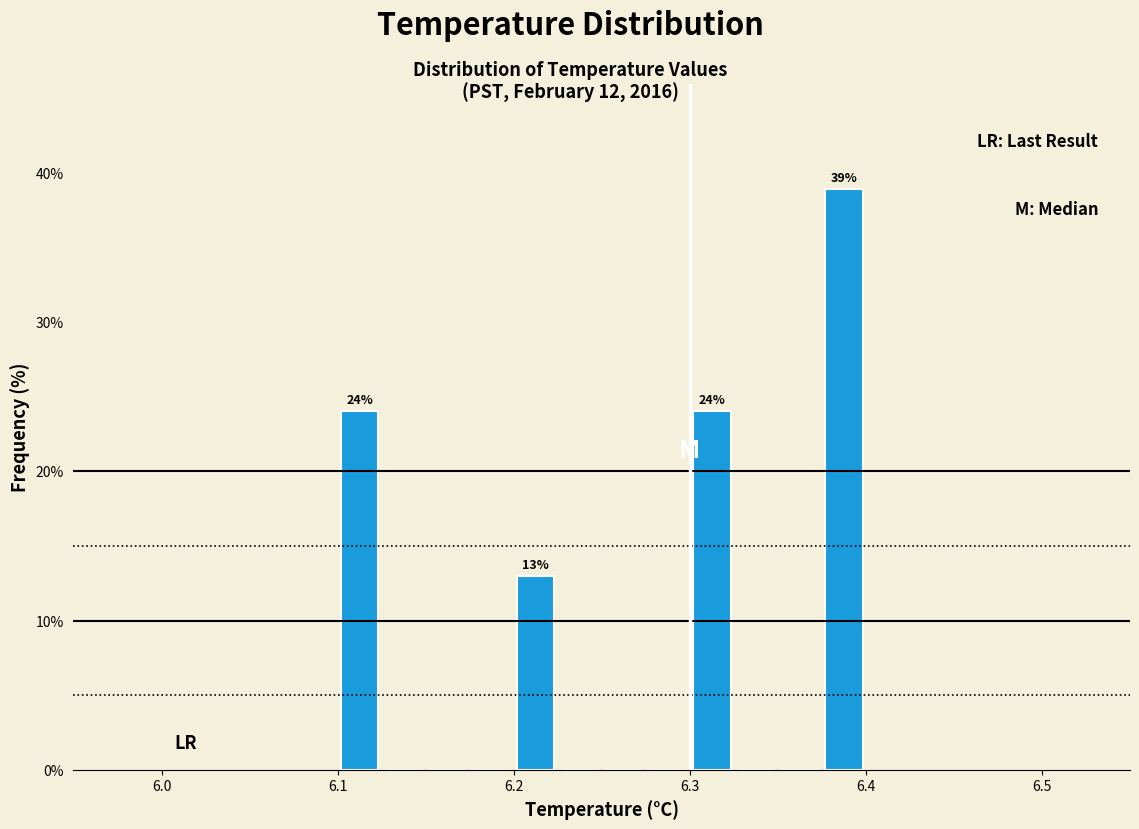

Around what value on the x-axis is the tallest bar? Give the approximate position of its centre, as read against the axis.

6.39